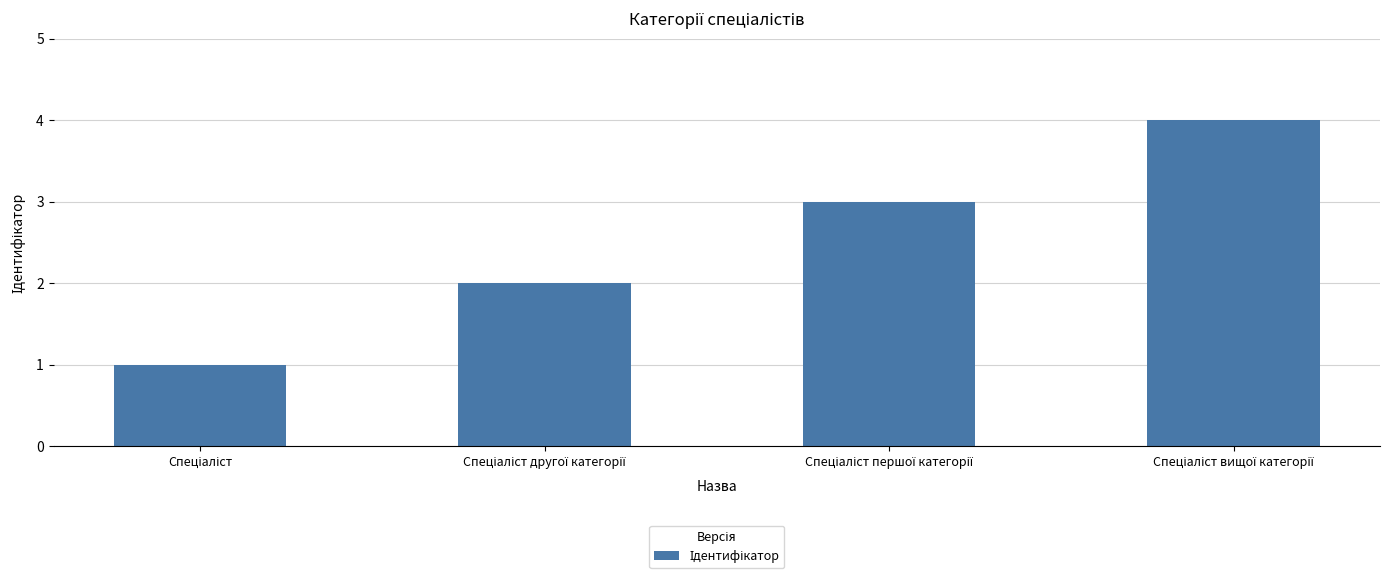

What is the difference between the maximum and minimum values?

3